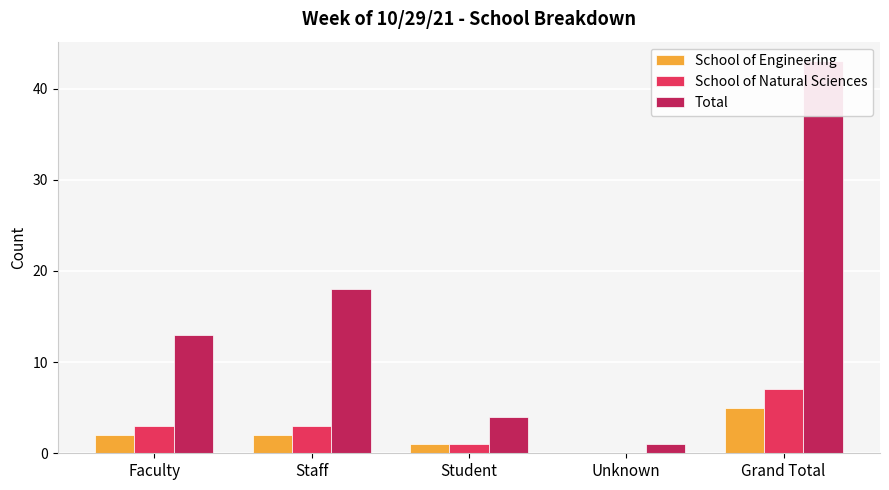

How many School of Natural Sciences values are between 1 and 3?

3